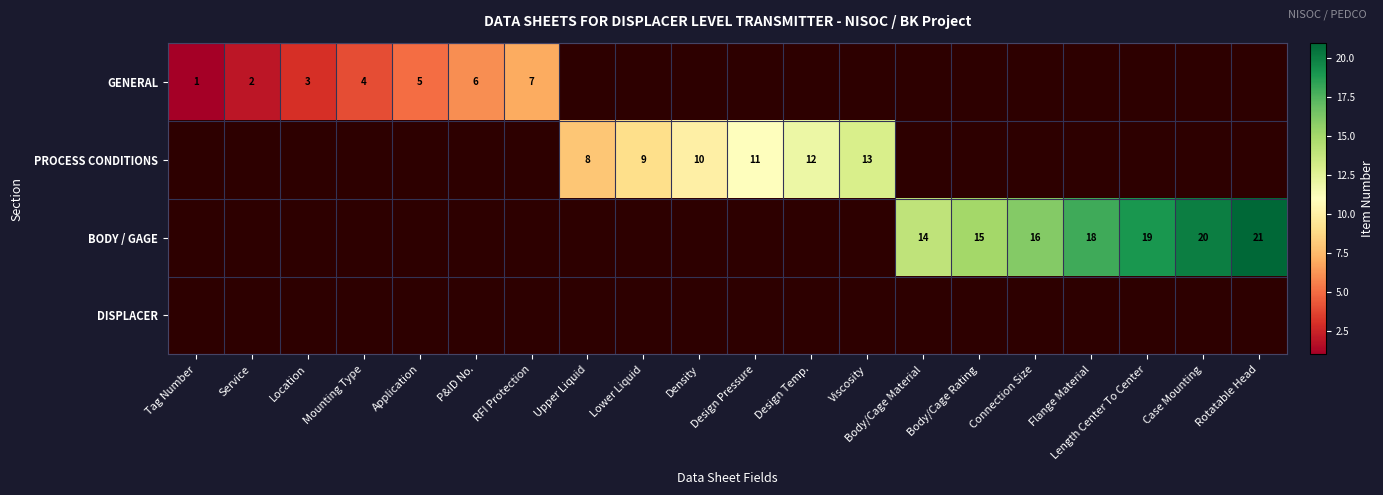

Which category has the highest value across all series?

Rotatable Head